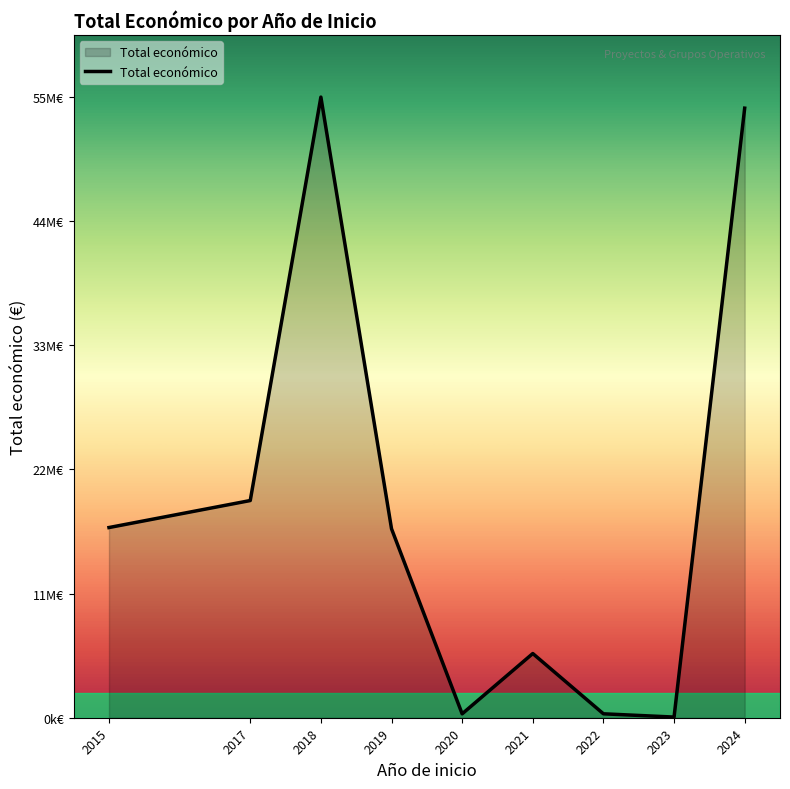

At which category does the data reach its first local valley?

2020